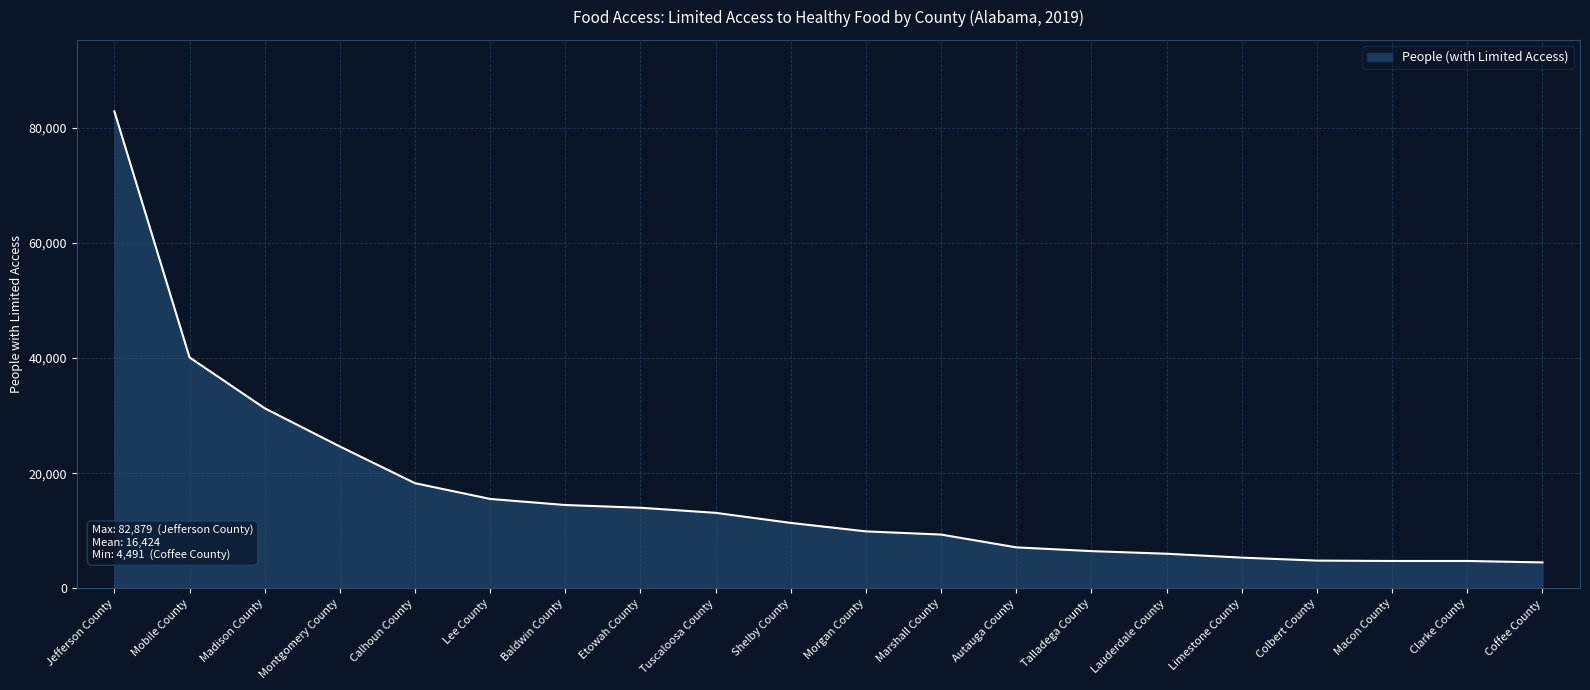

Is it true that the value at Marshall County is 3002?

False